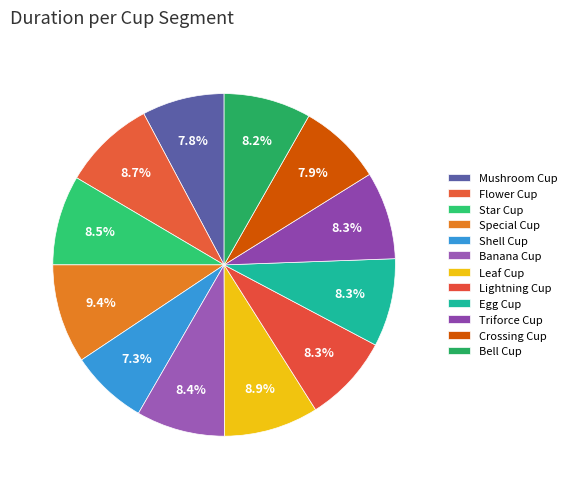

How many segments does this pie chart have?

12